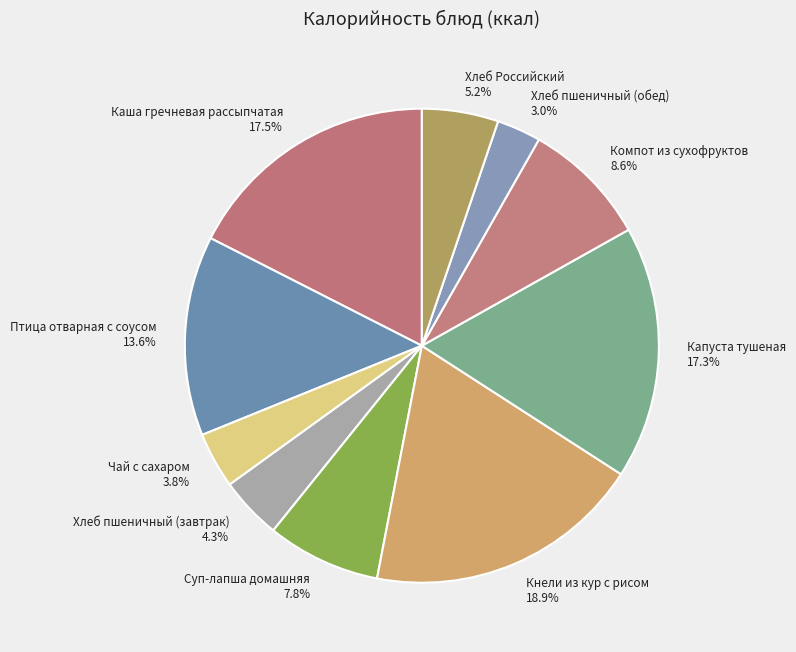

Which slice is the smallest?

Хлеб пшеничный (обед)